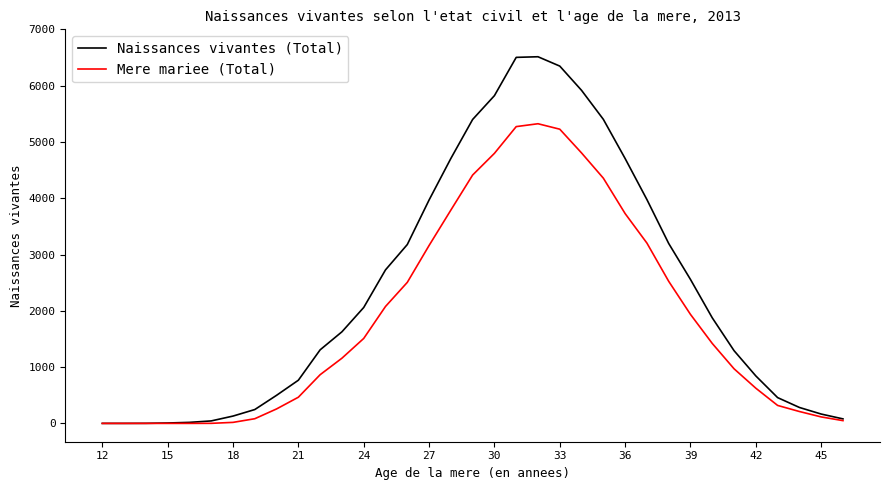

What is the greatest value displayed?

6513